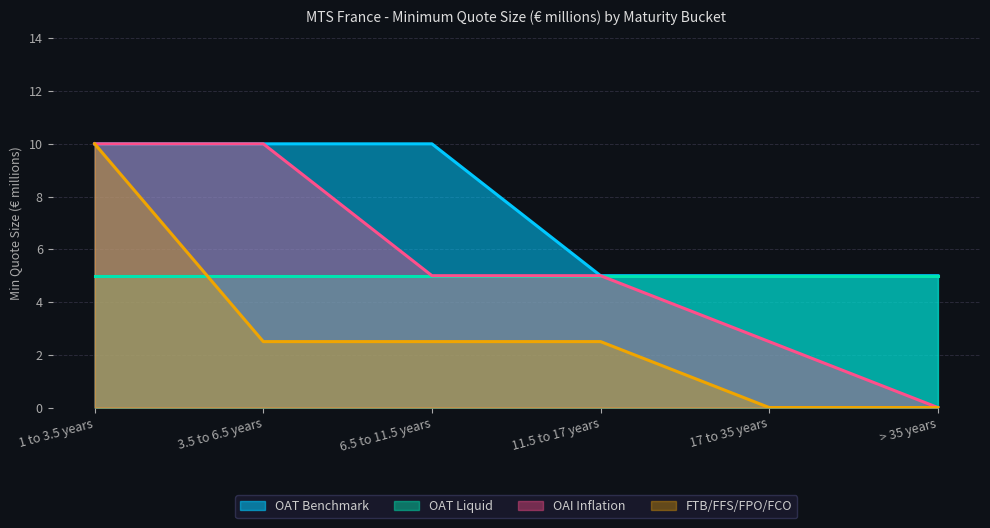

How many values in the OAI Inflation series exceed 5?

2